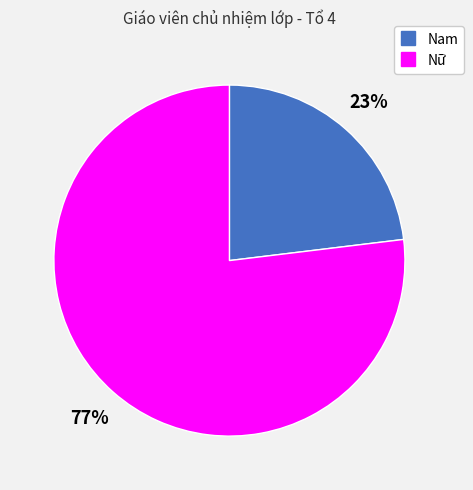

True or false: Nữ accounts for 77% of the total.

True